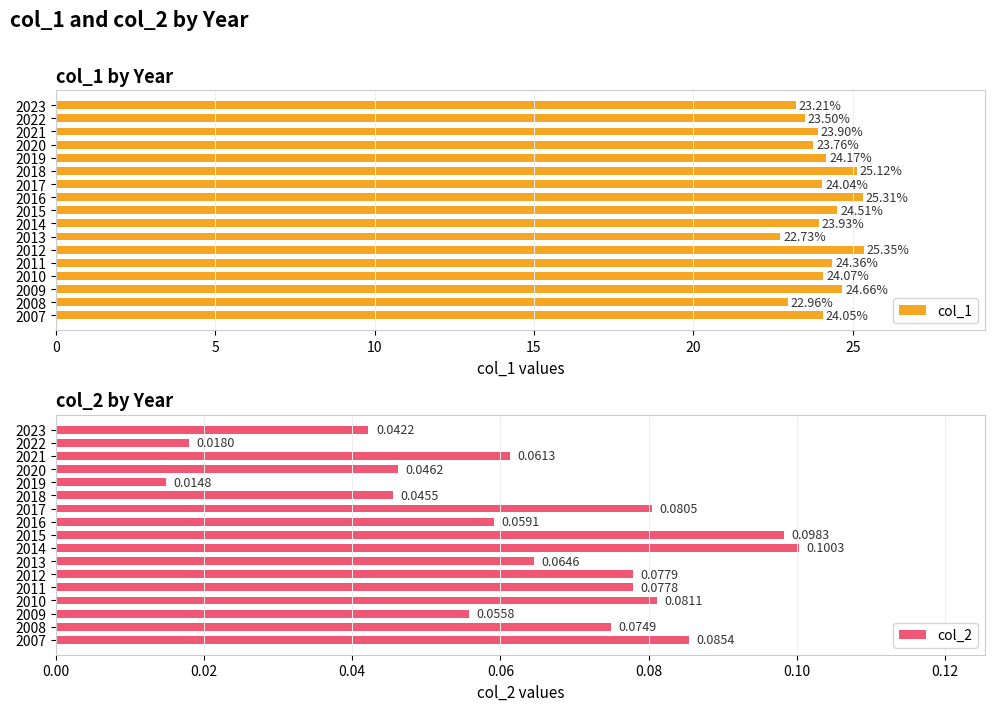

What is the difference between the maximum and minimum values in the col_1 series?

2.6